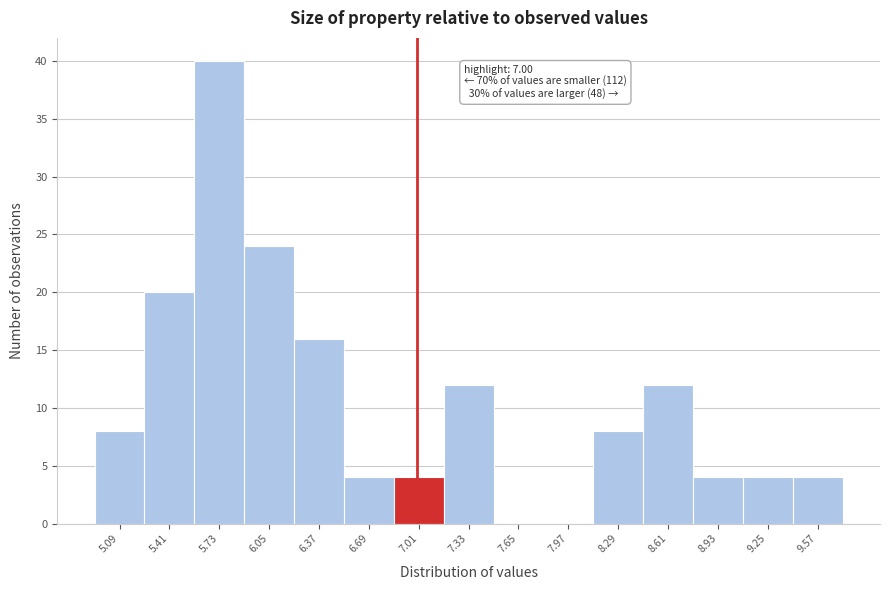

Which range on the x-axis has the tallest bar?

5.57 to 5.89